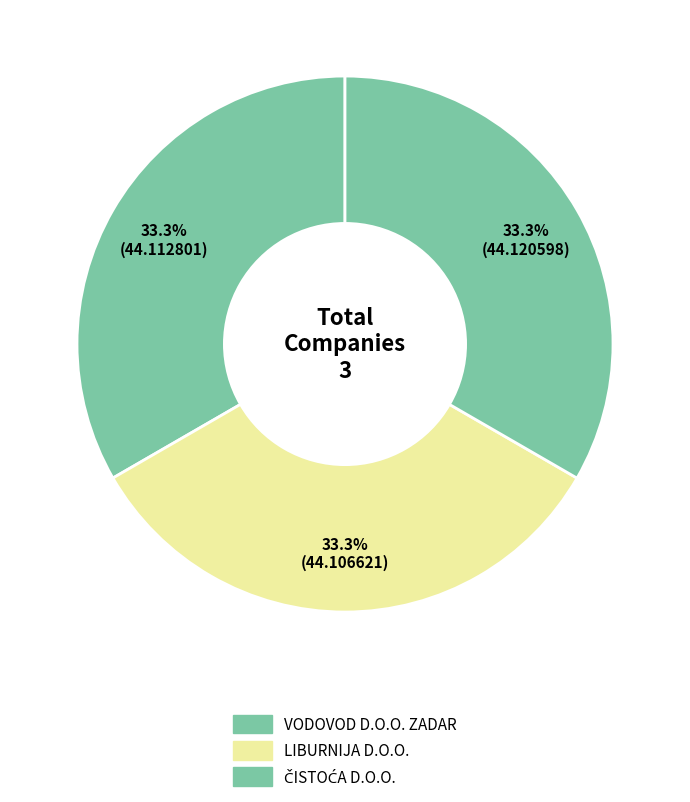

Is there any slice that represents more than half of the pie?

No